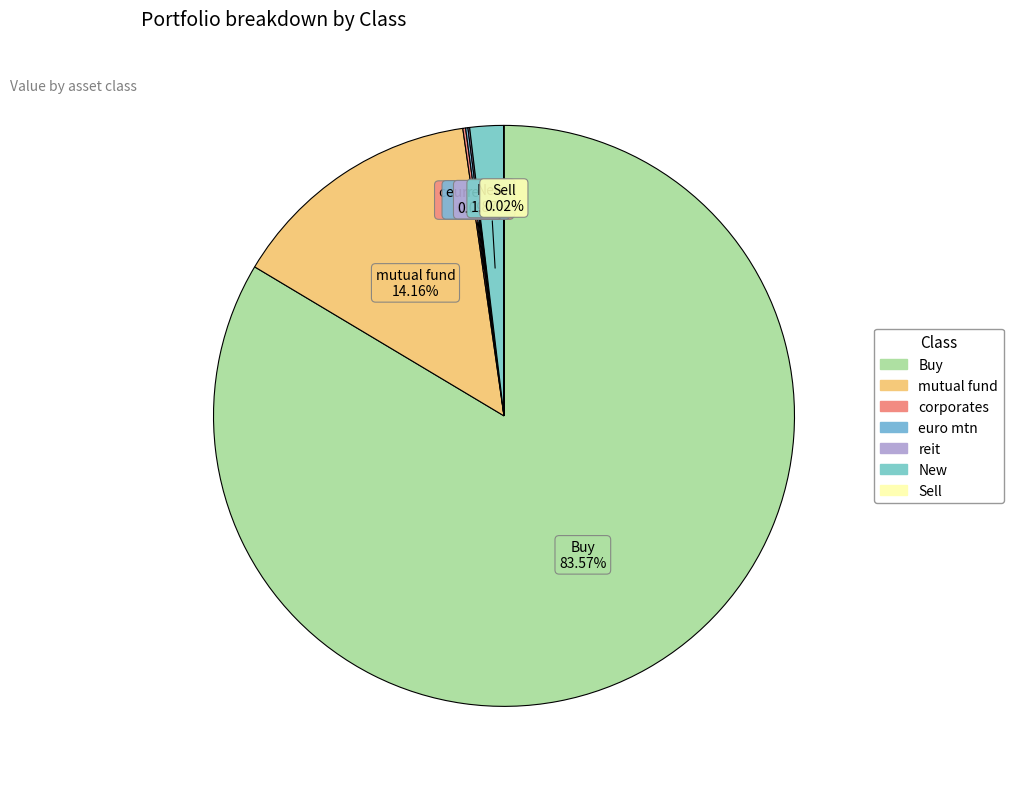

To the nearest percent, what is the combined percentage of Buy and New?

85%